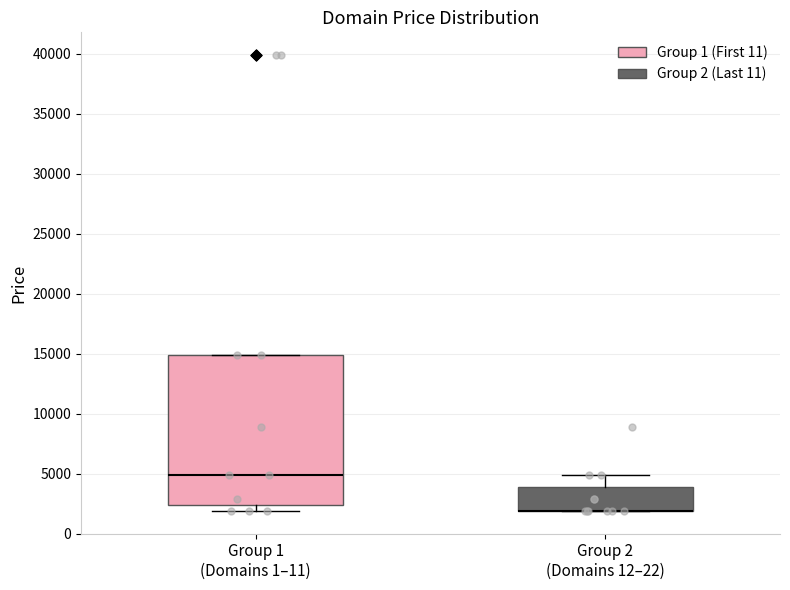

Comparing the boxes themselves (not the whiskers), which one is the tallest?

Group 1 (Domains 1–11)